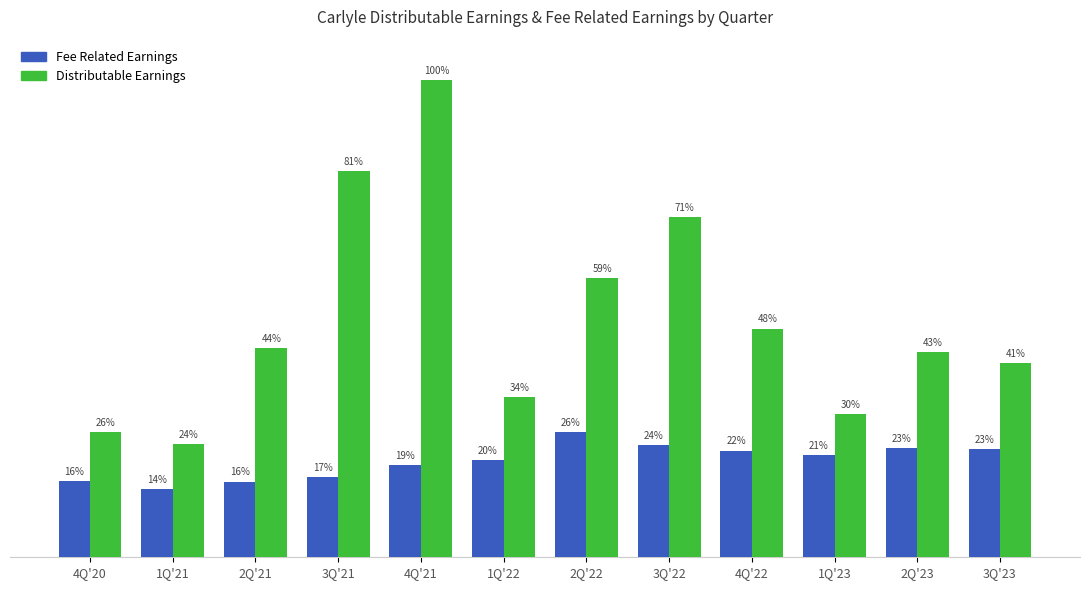

At which category is the sum across all series the highest?

4Q'21